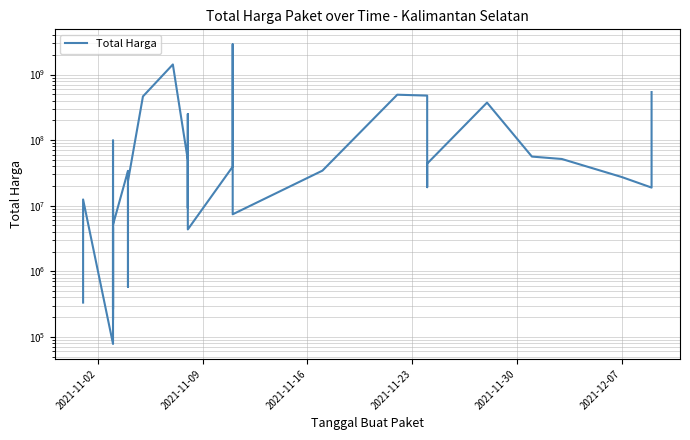

How many data points does each series have?

35